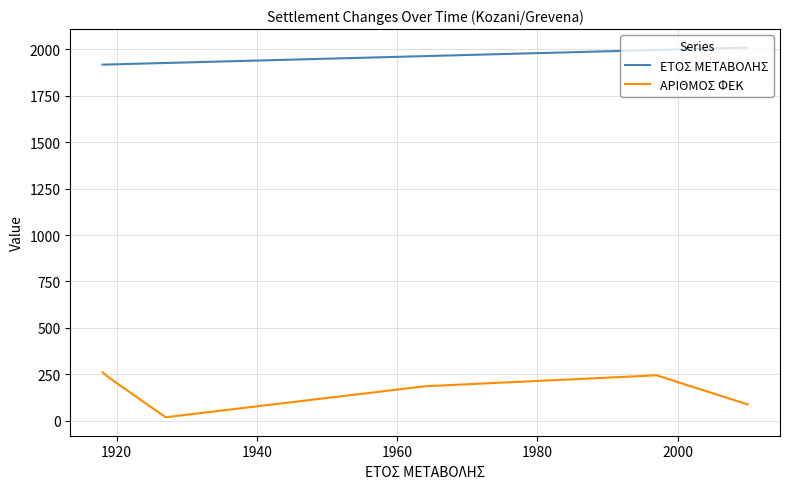

The ΑΡΙΘΜΟΣ ΦΕΚ series shows 394 at 7. True or false?

False